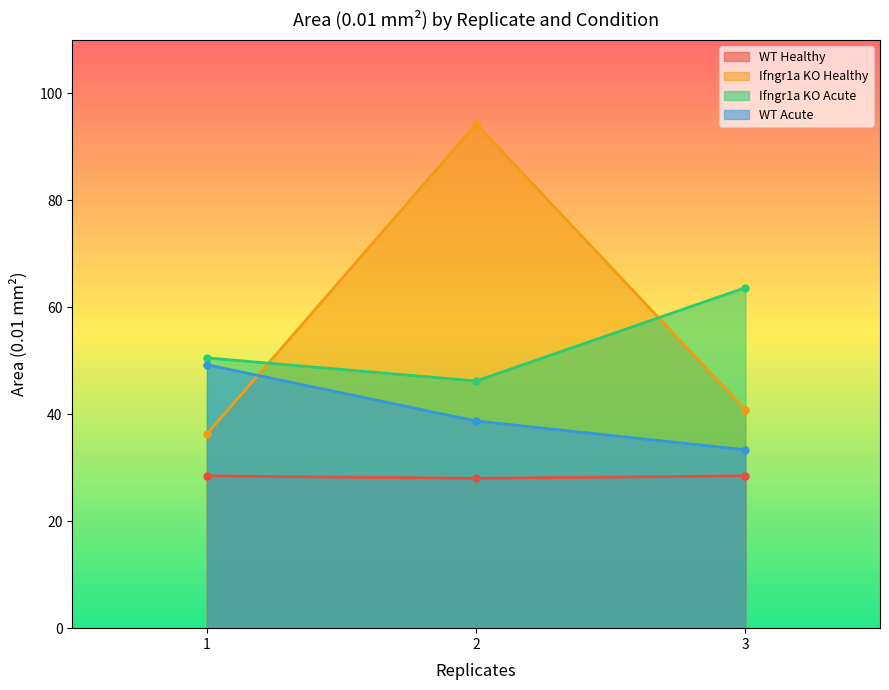

Between 3 and 2, which is larger?

3